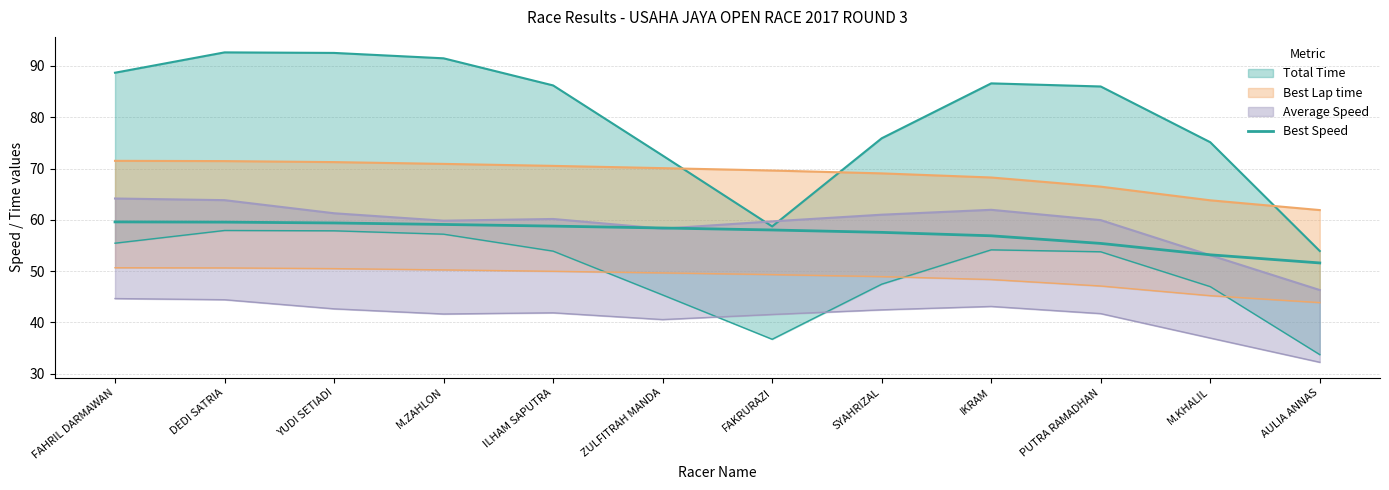

Which label corresponds to the smallest value in the chart?

AULIA ANNAS